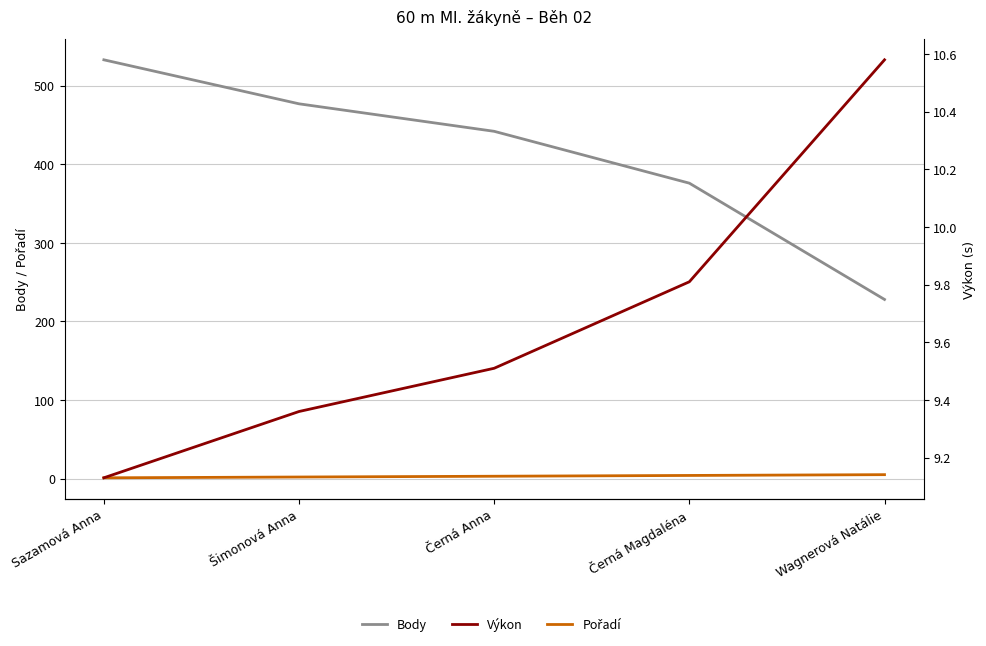

Where does the Body series first go above 442?

Sazamová Anna